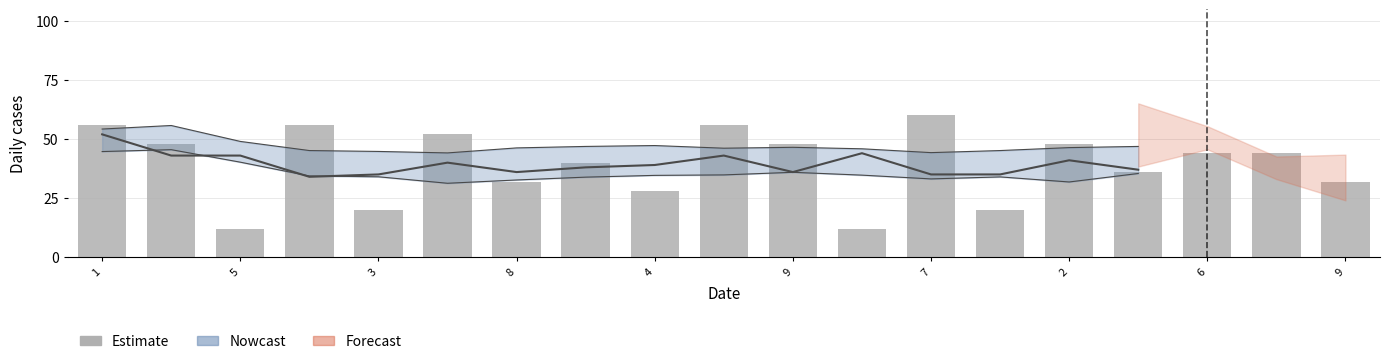

What is the label of the 12th bar from the left?

11